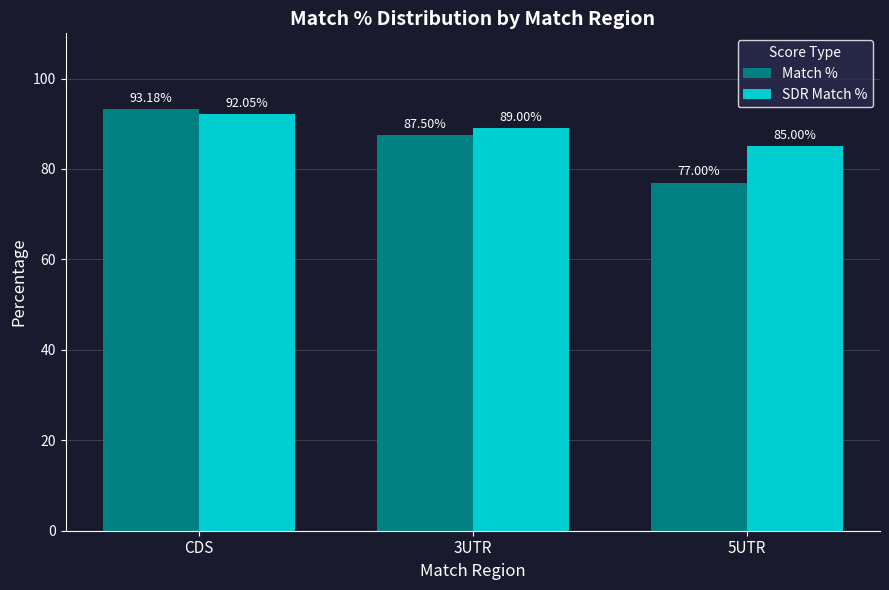

Are the bars horizontal?

No